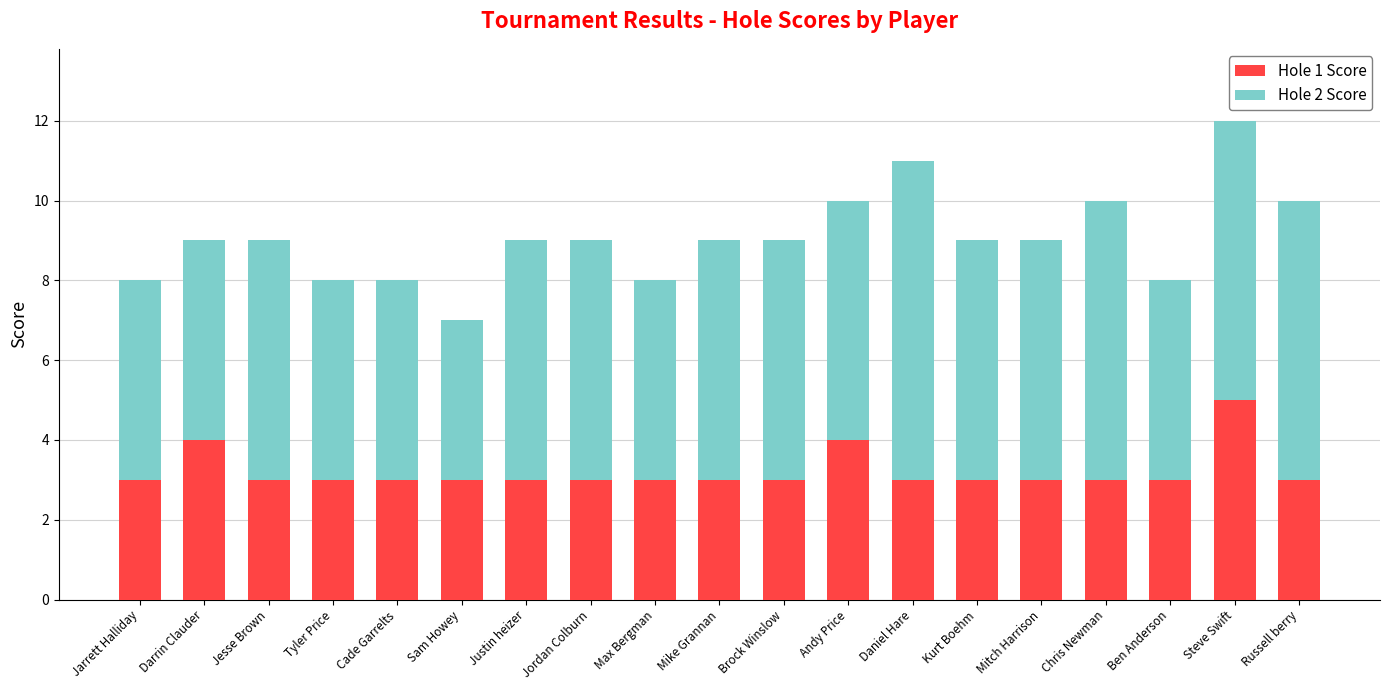

True or false: Hole 1 Score has a value of 3 at Jordan Colburn.

True